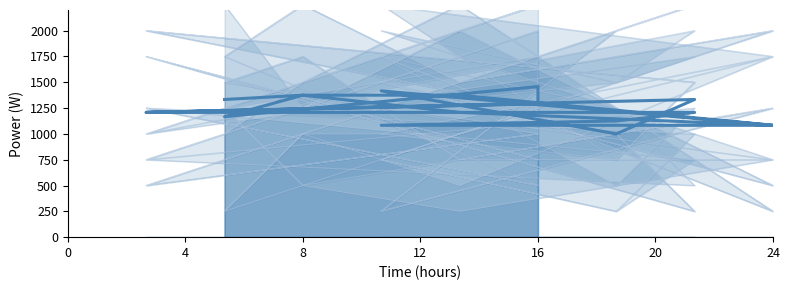

What is the smallest value displayed?

1000.0